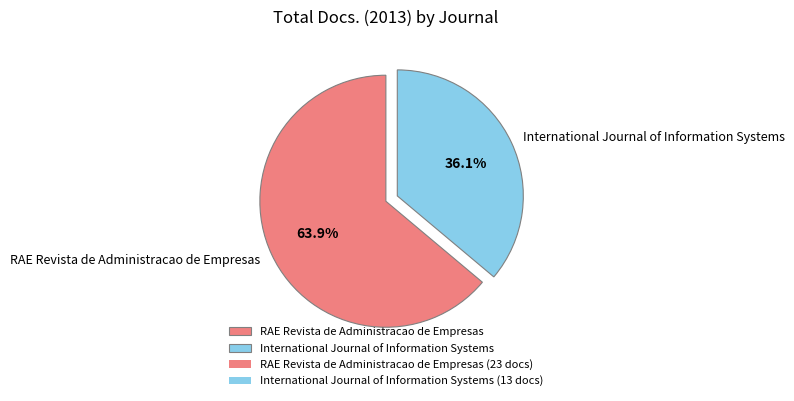

What is the total percentage of International Journal of Information Systems and RAE Revista de Administracao de Empresas?

100.0%